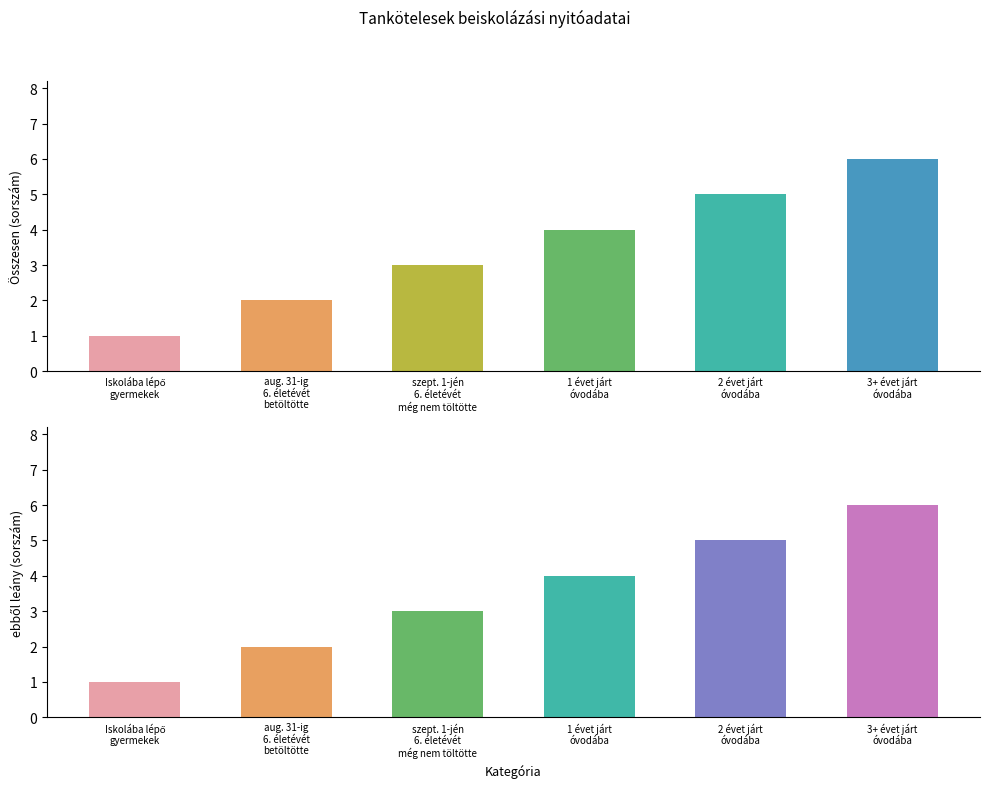

Which label corresponds to the largest value in the chart?

3+ évet járt
óvodába